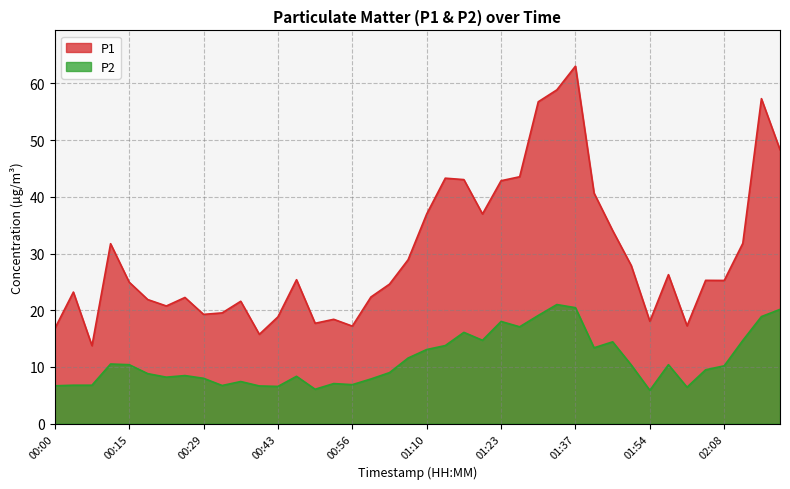

What is the difference between the second highest and minimum values in the P2 series?

14.6